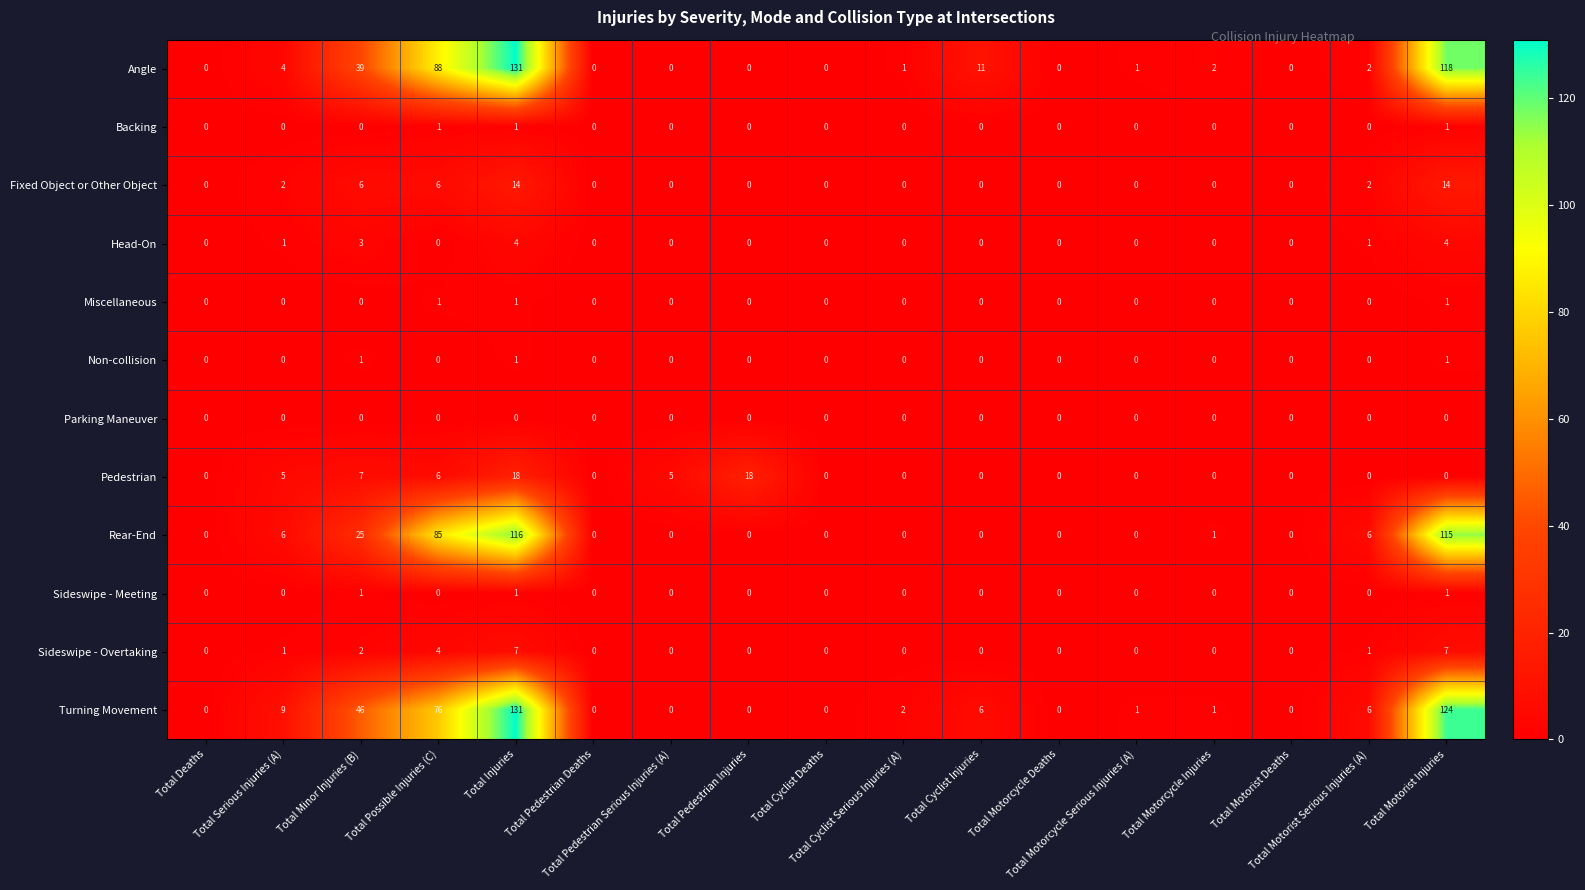

Which series has the largest total across all categories?

Turning Movement